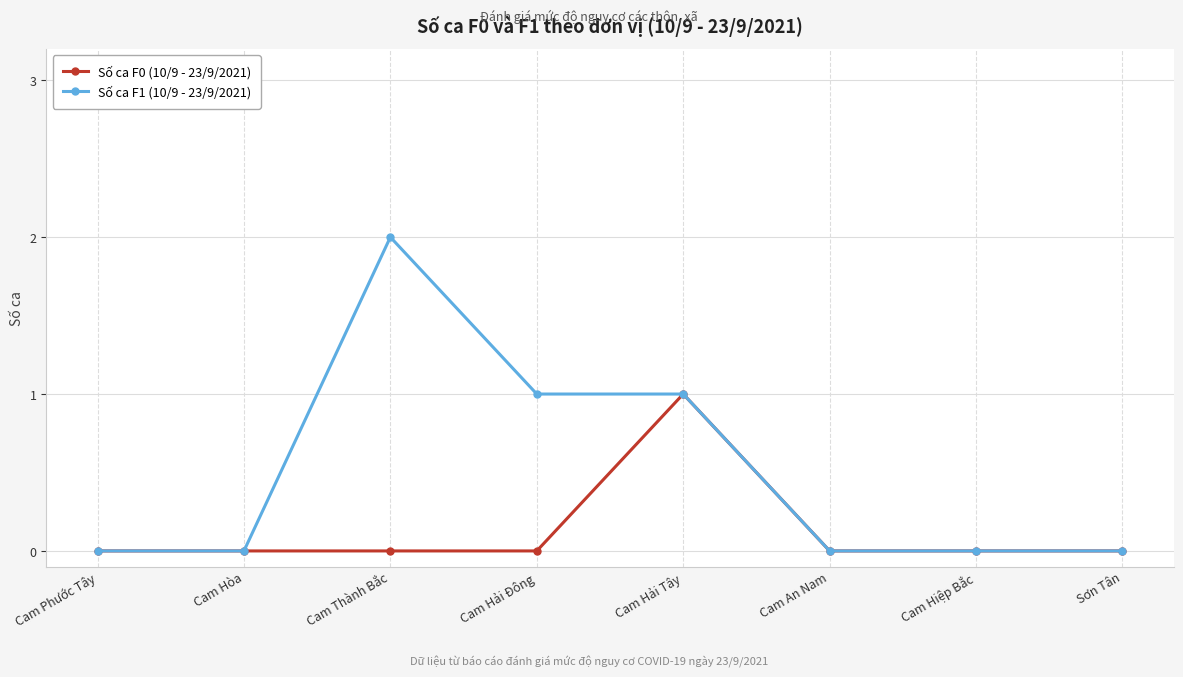

Which series has the widest spread of values?

Số ca F1 (10/9 - 23/9/2021)